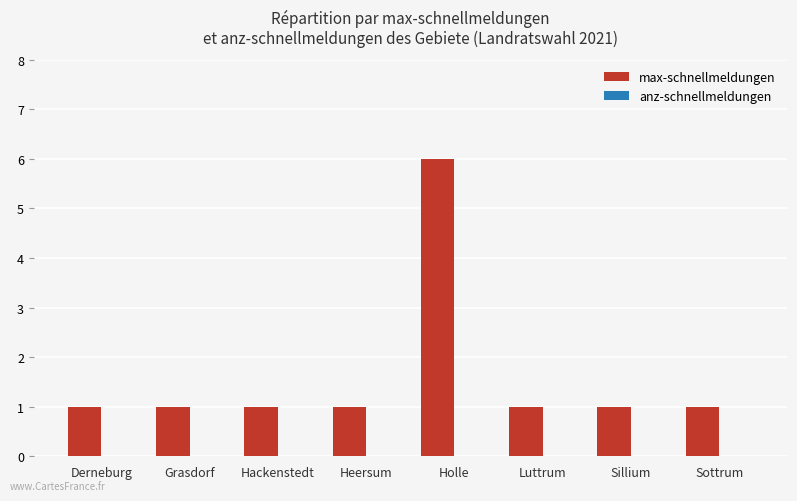

At which category does the chart reach its peak across all series?

Holle